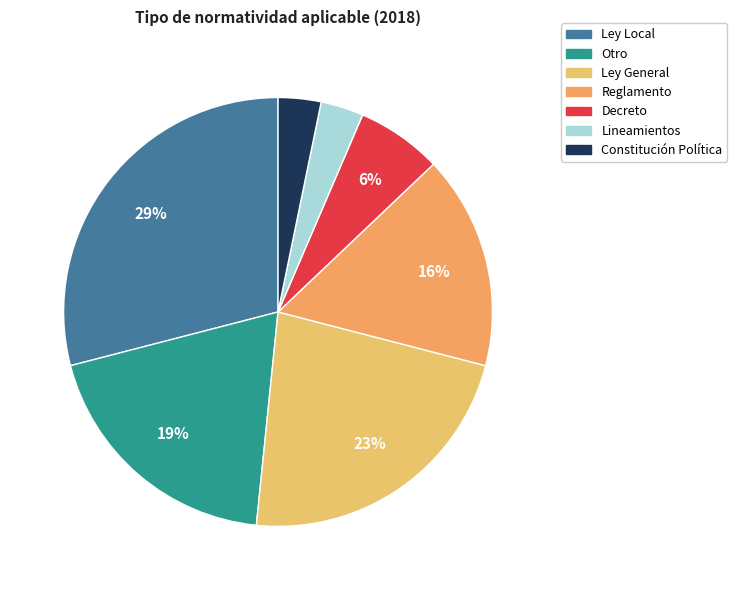

Is there any slice that represents more than half of the pie?

No